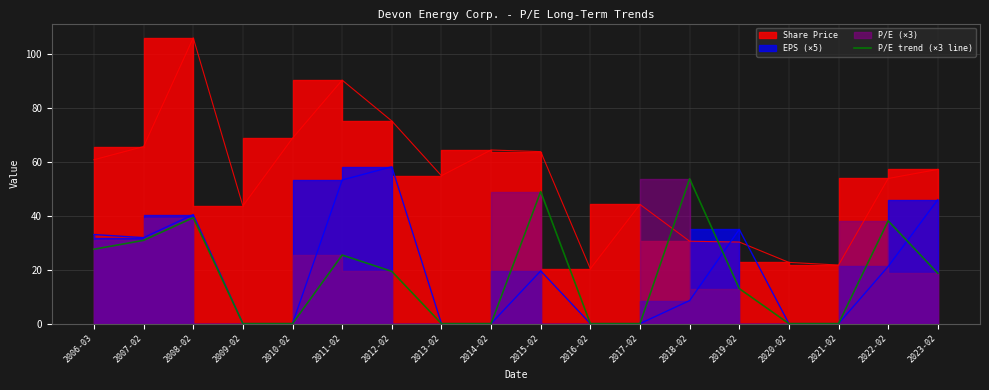

Which has a higher value, 2019-02 or 2020-02?

2019-02